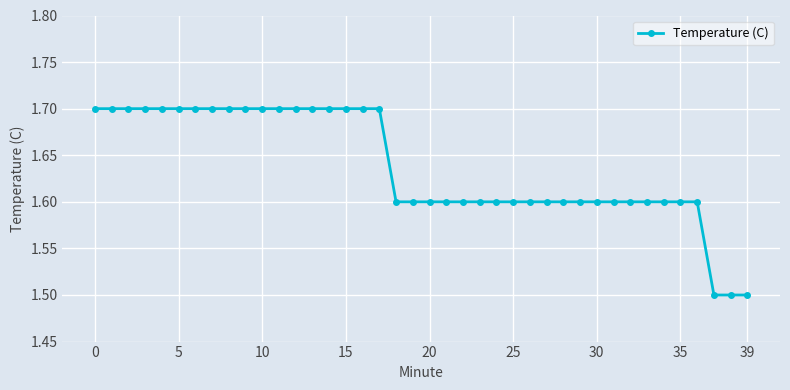

How many lines are shown in the chart?

1